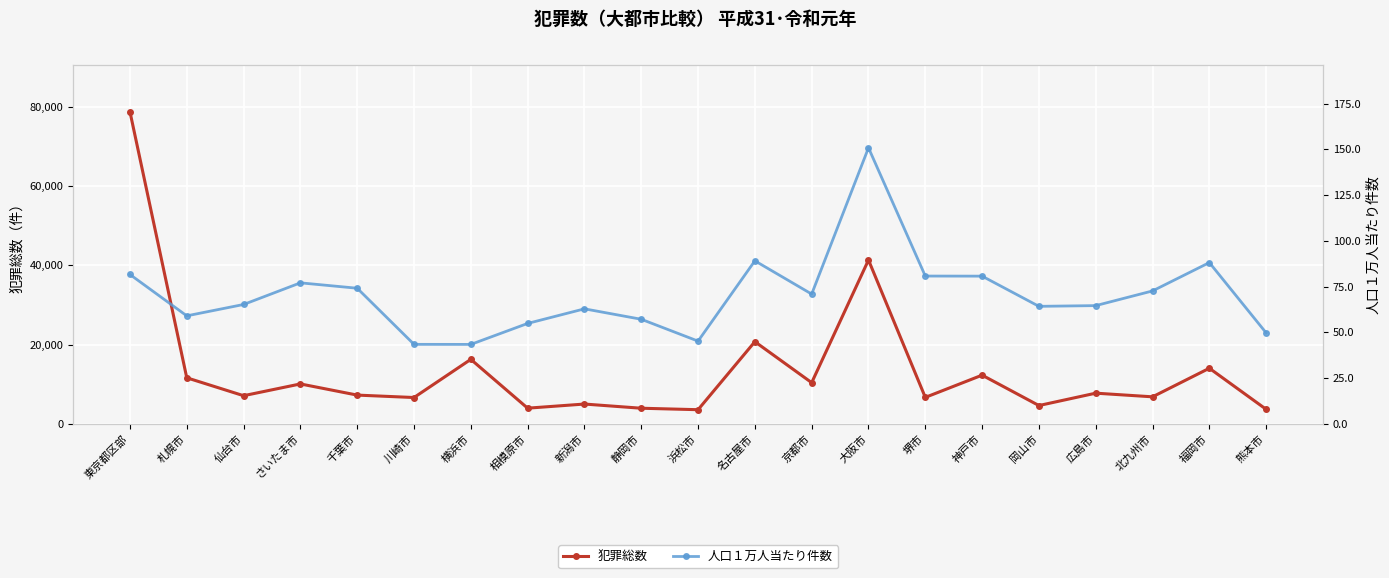

True or false: 犯罪総数 and 人口１万人当たり件数 intersect in this chart.

False